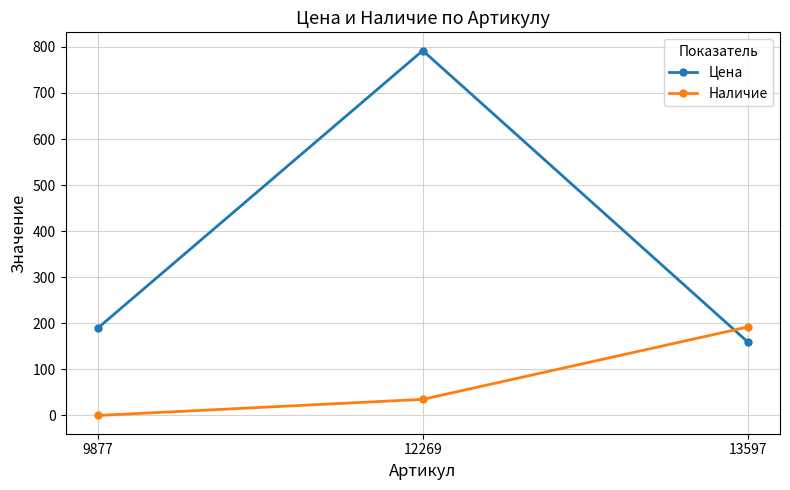

What is the sum of all Наличие values?

227